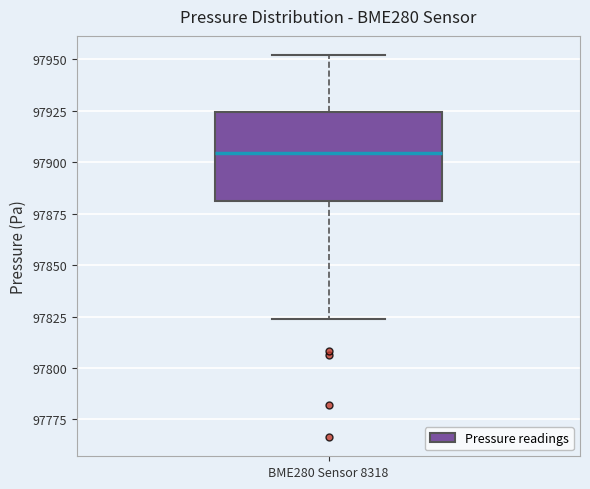

Transcribe this box plot: give where the median line is, the range the box spans, and where the two whiskers end, as read against the y-axis. The values are not printed on the chart, so give them approximately, as read against the axis.

median 97905, box 97880 to 97925, whiskers 97825 to 97950